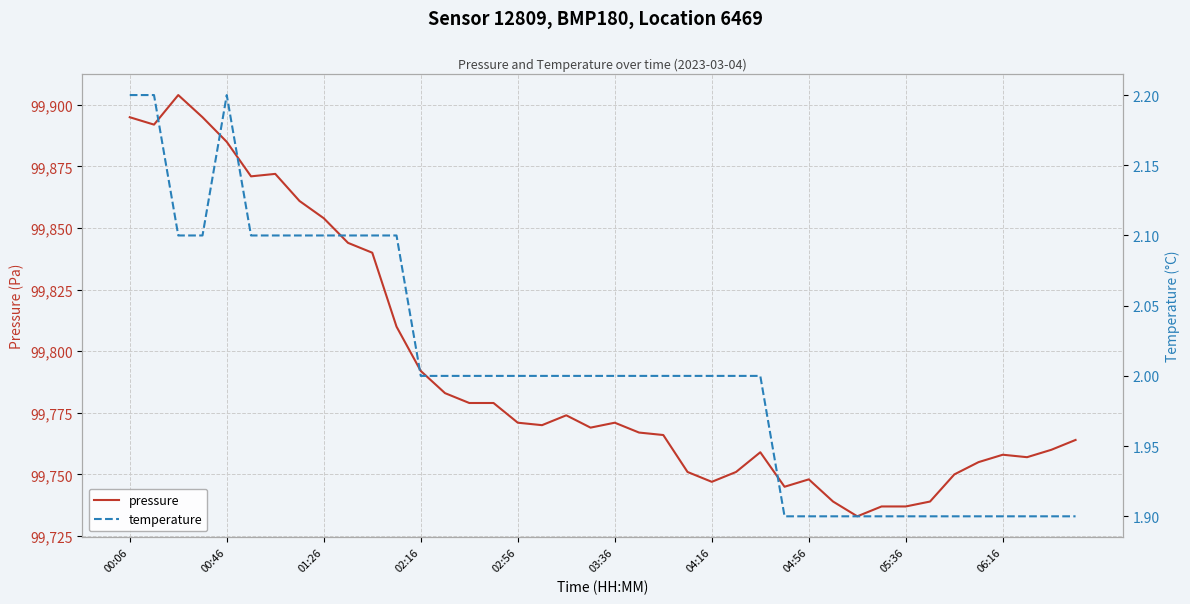

True or false: pressure has a value of 99771 at 02:56.

True